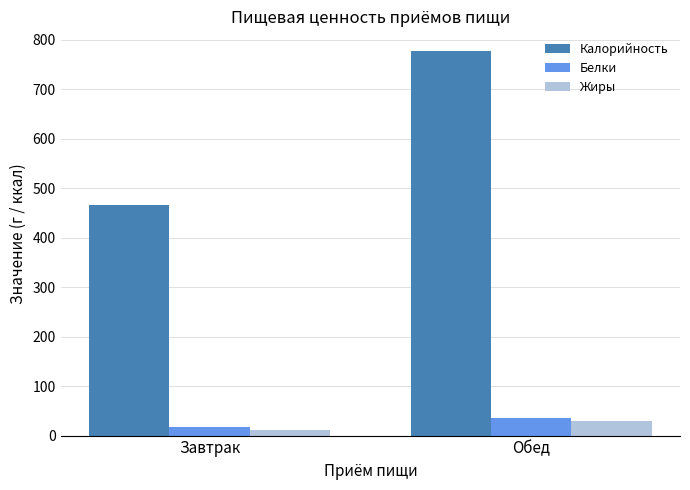

Which series has the largest total across all categories?

Калорийность